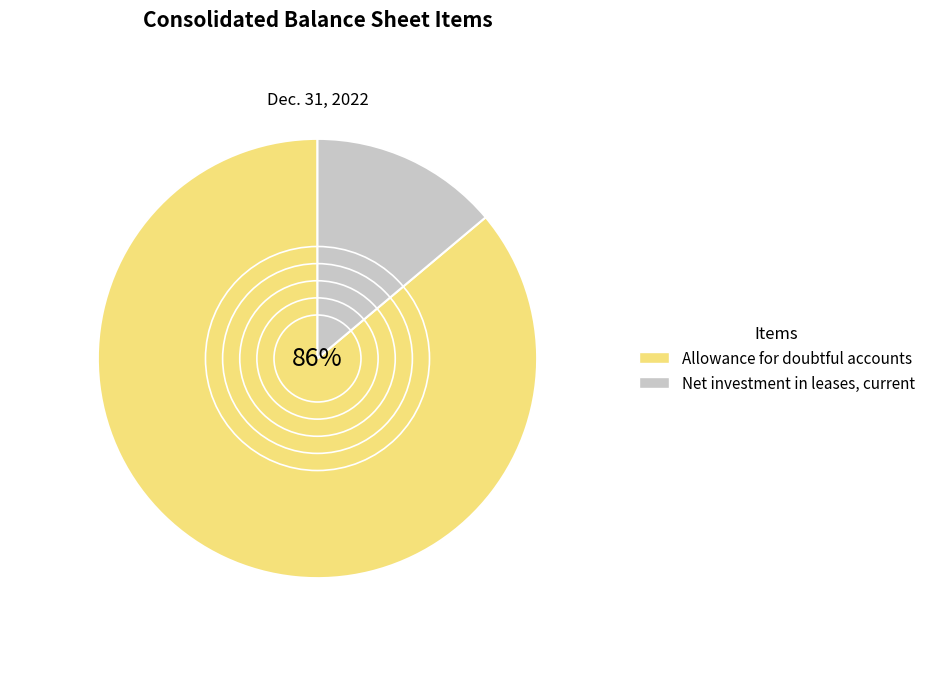

What is the ratio of the value at Net investment in leases, current to the value at Allowance for doubtful accounts?

0.2